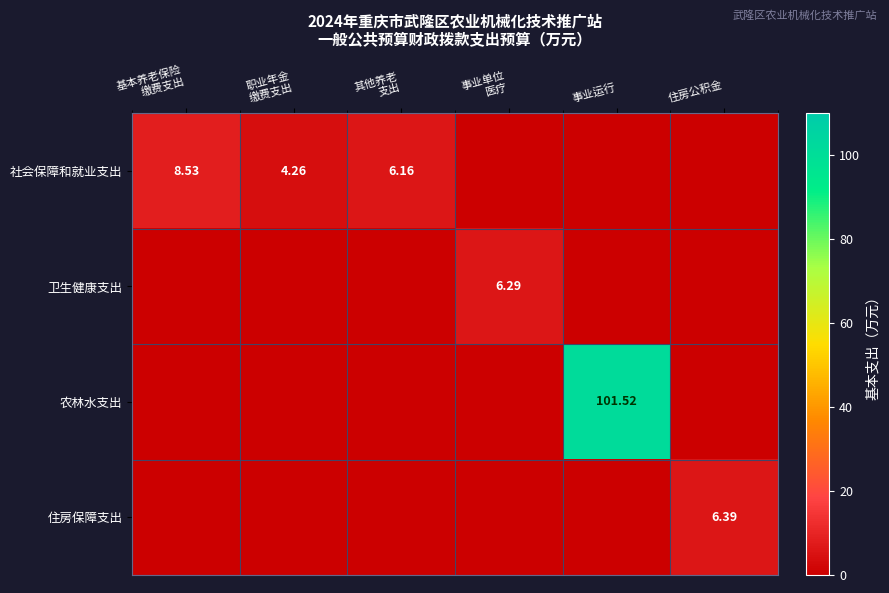

What is the greatest value displayed?

101.5